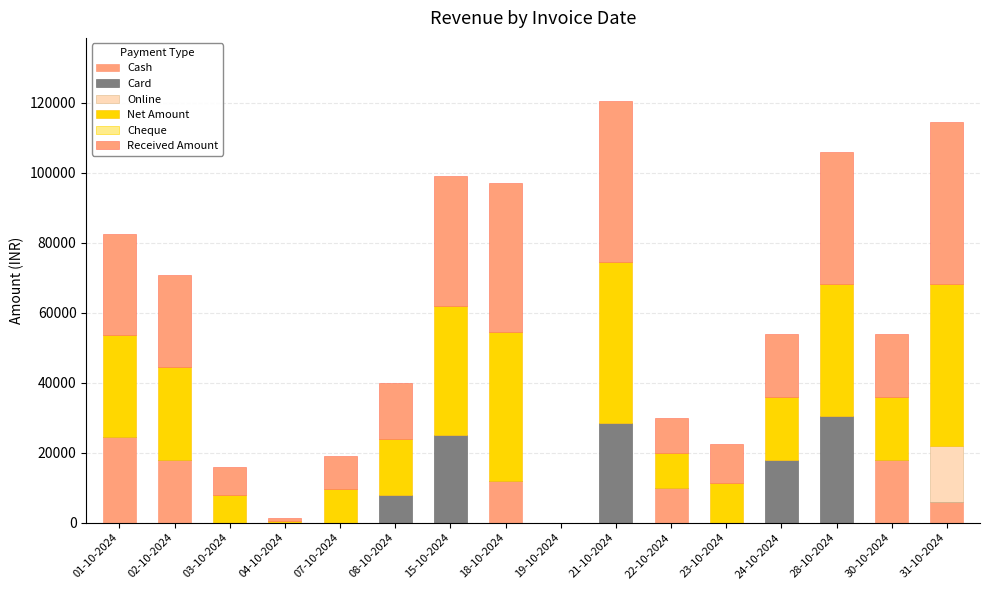

Are the bars grouped side by side (vs. stacked)?

No